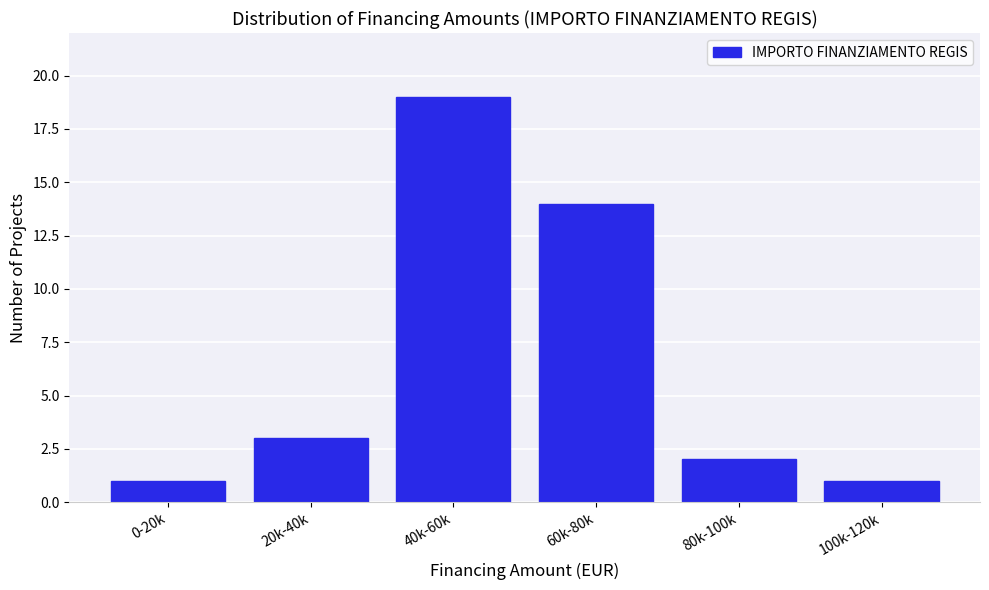

Reading right to left, list all the values displayed in this chart.

1	2	14	19	3	1